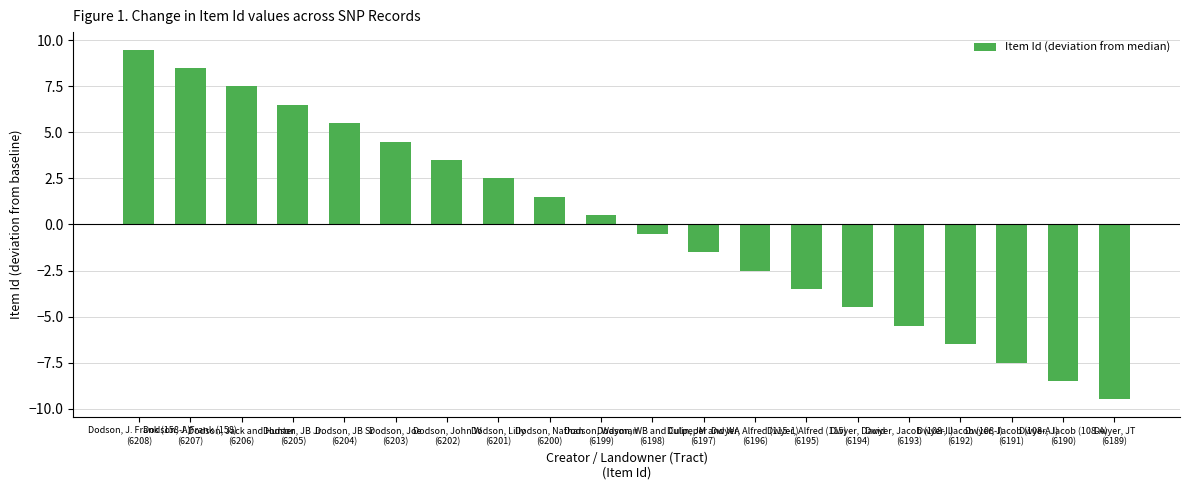

Reading right to left, extract all data points from this chart.

-9.5	-8.5	-7.5	-6.5	-5.5	-4.5	-3.5	-2.5	-1.5	-0.5	0.5	1.5	2.5	3.5	4.5	5.5	6.5	7.5	8.5	9.5